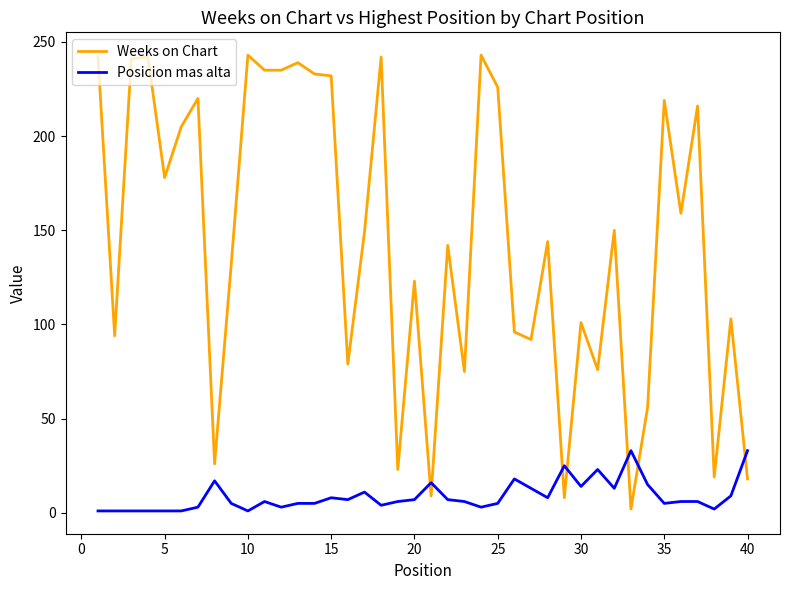

What is the maximum value shown in the chart?

243